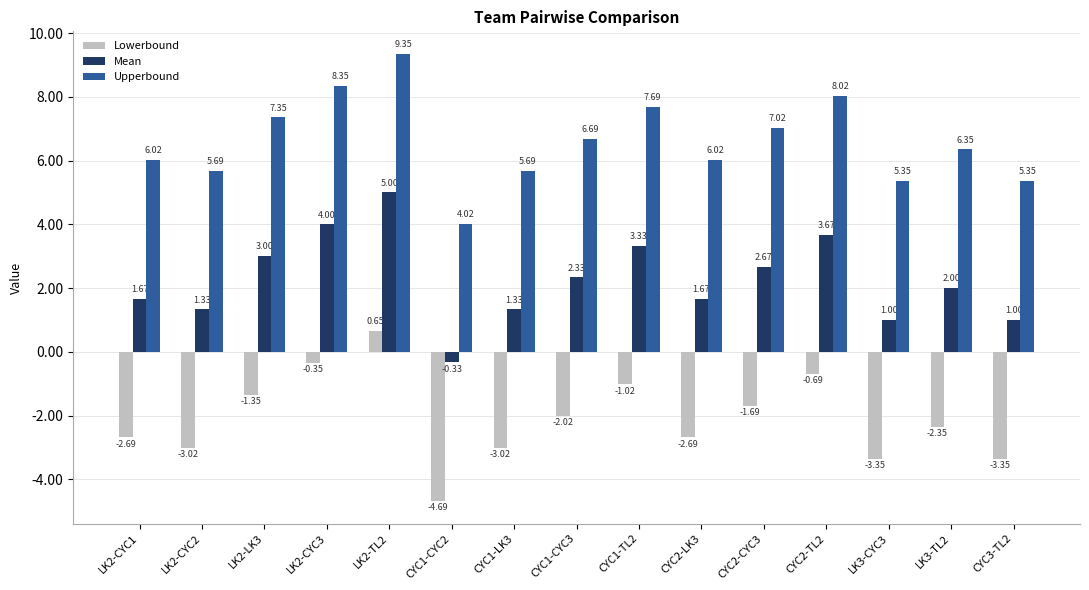

What is the sum of all Lowerbound values?

-31.6